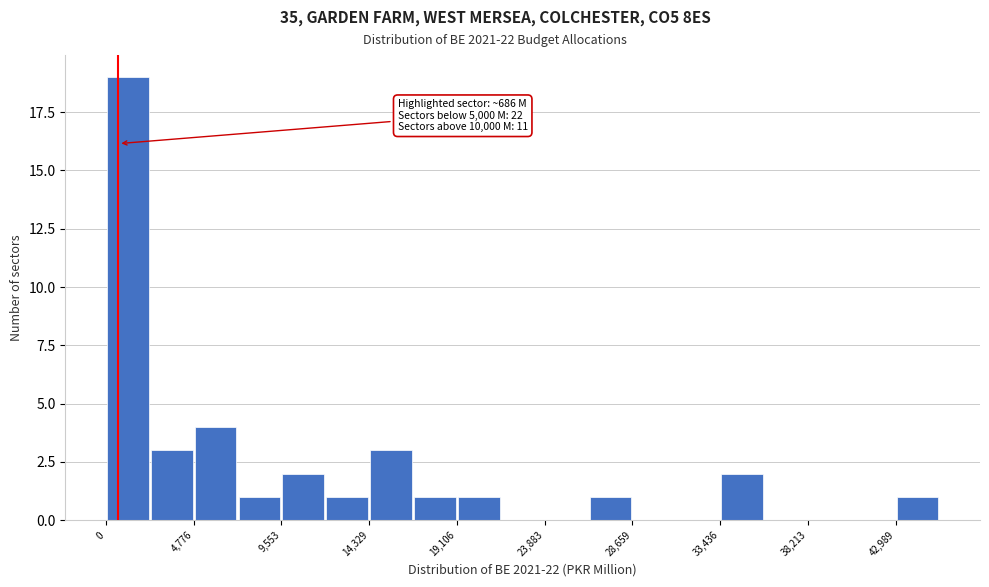

Which range on the x-axis has the tallest bar?

0 to 2500